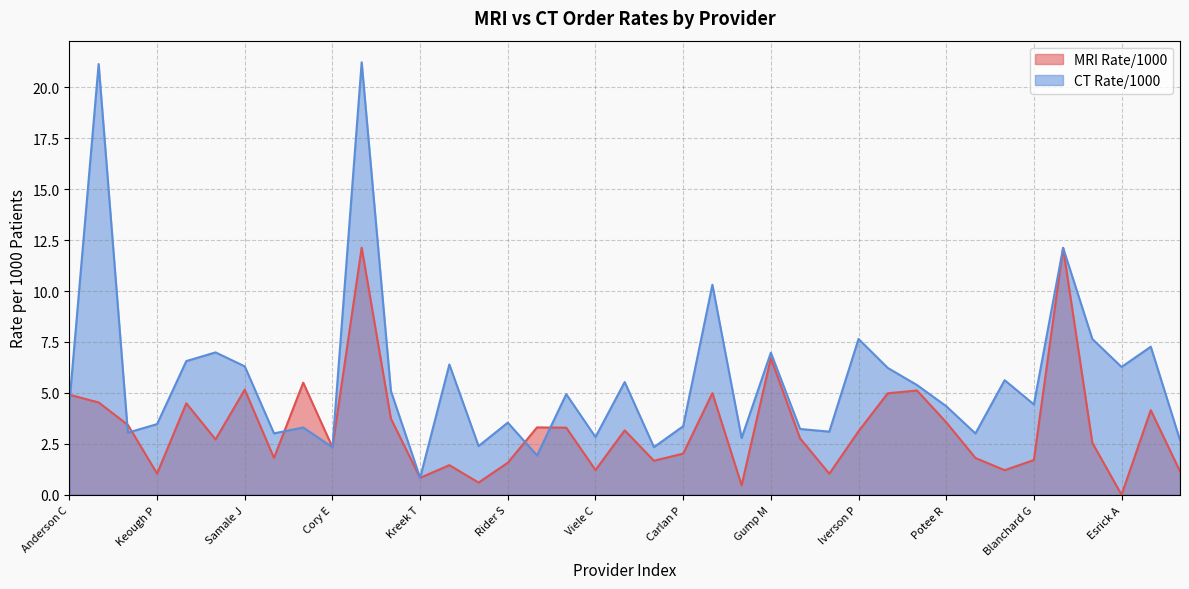

The value of CT Rate/1000 at Buchanan P is 2.3. True or false?

True